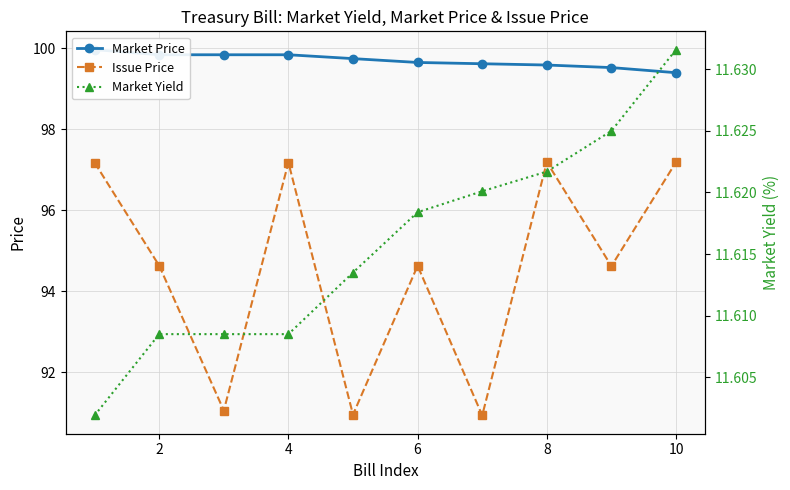

What is the sum of all Issue Price values?

945.6